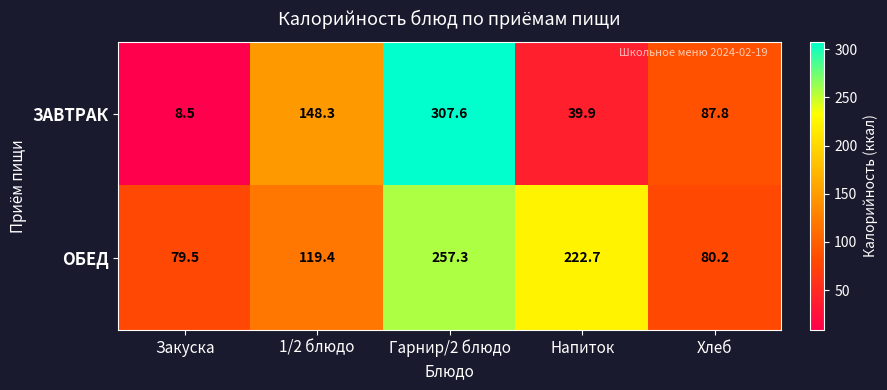

How many series are shown in this chart?

2